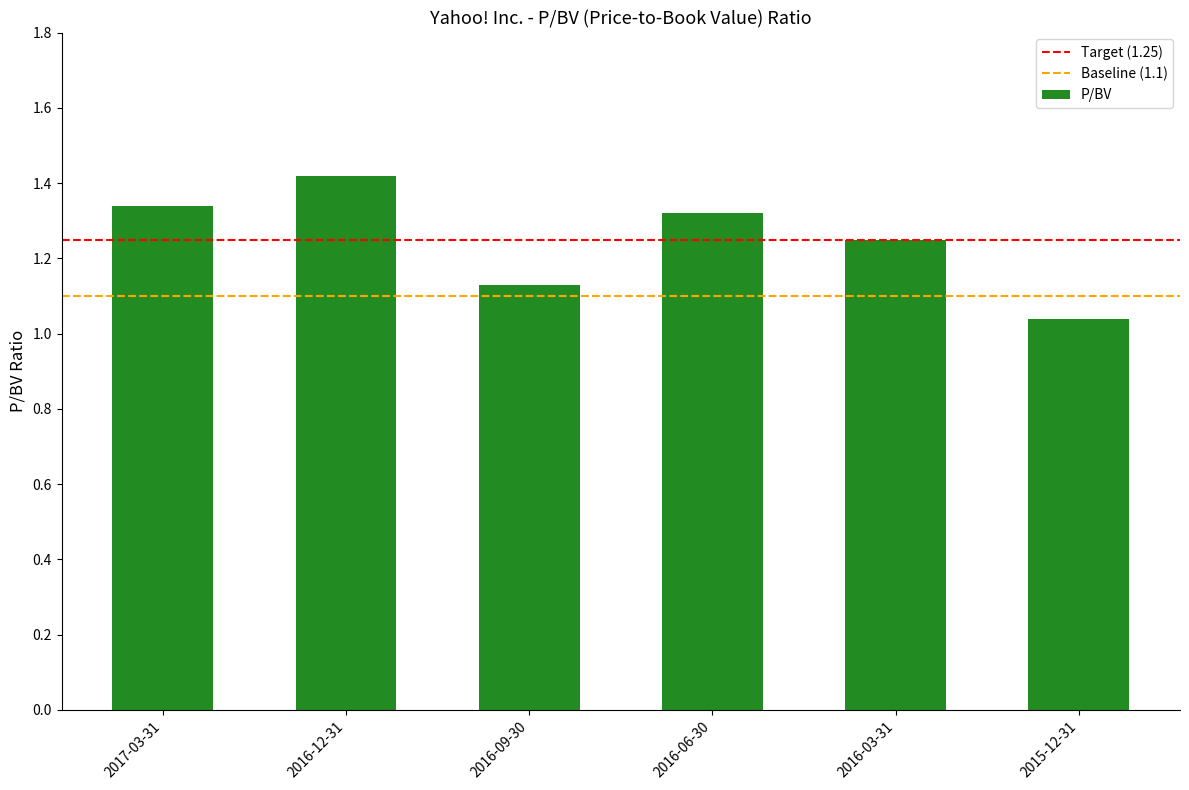

What is the ratio of the value at 2015-12-31 to the value at 2017-03-31?

0.8